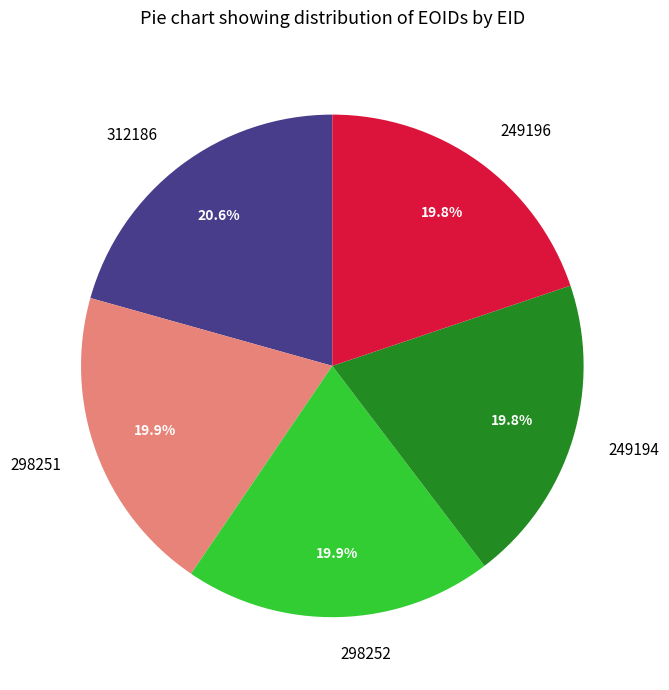

The 249196 slice represents 20% of the pie. True or false?

True